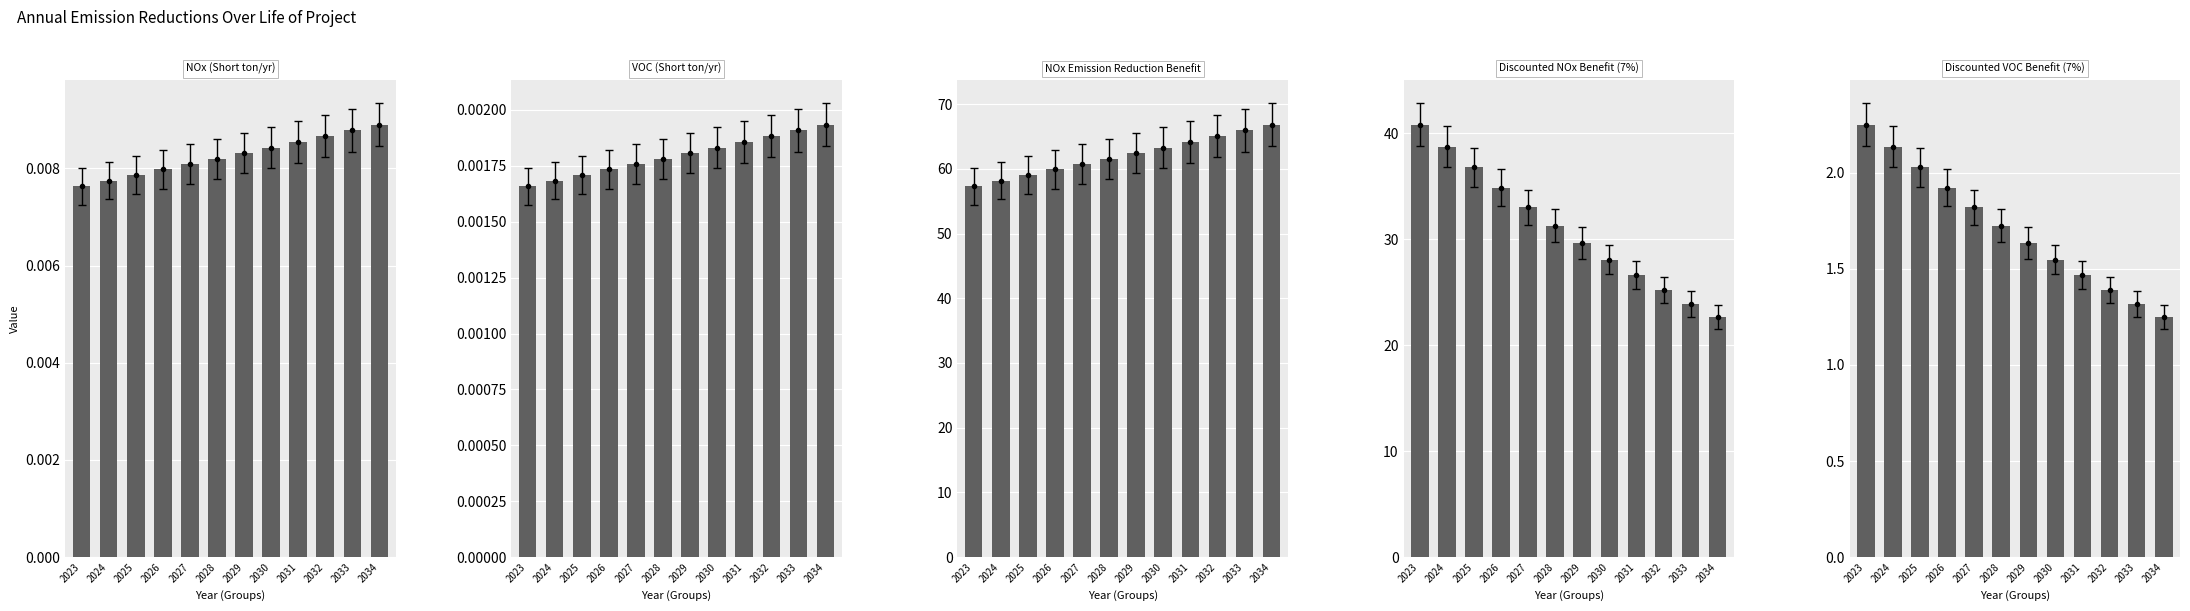

At which label is Discounted NOx Benefit (7%) closest to 31?

2028